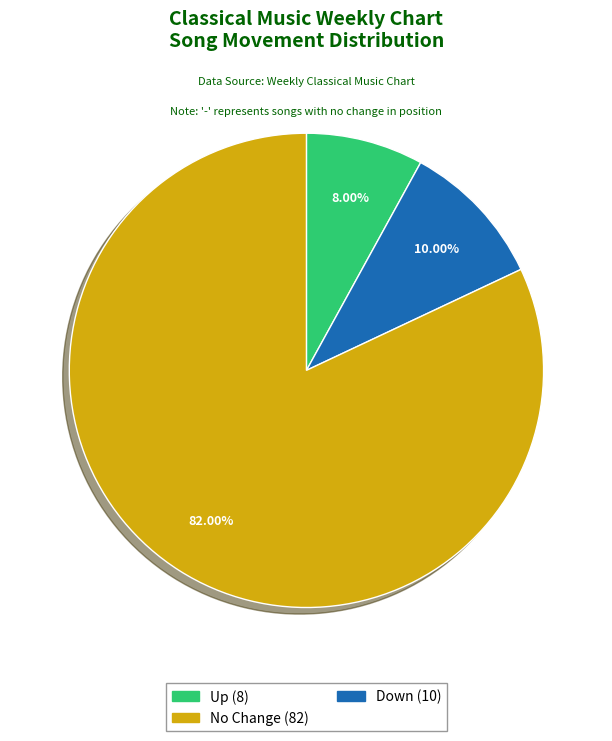

Does any single category account for the majority?

Yes